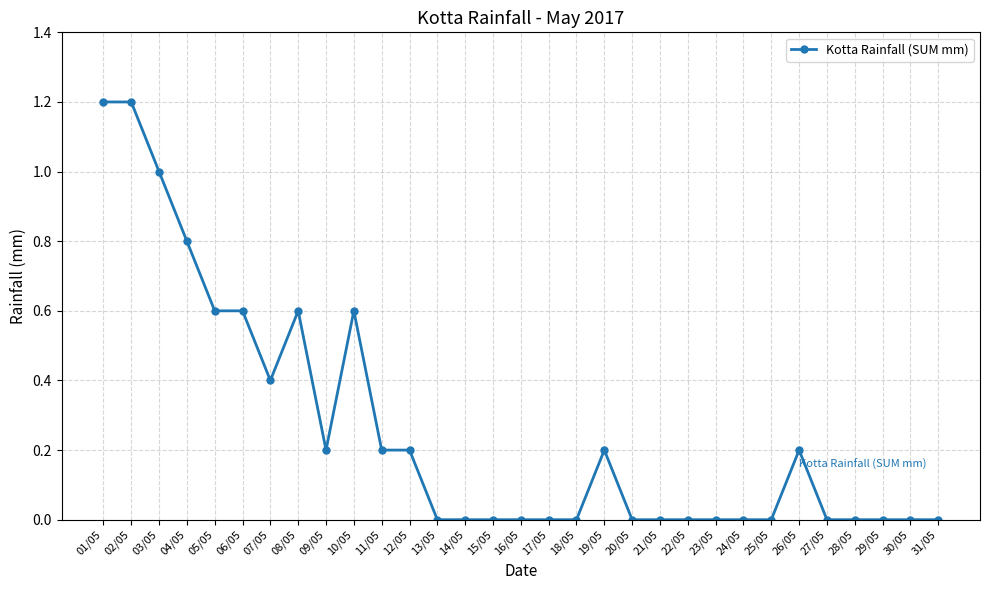

What is the label of the 6th point from the right?

26/05